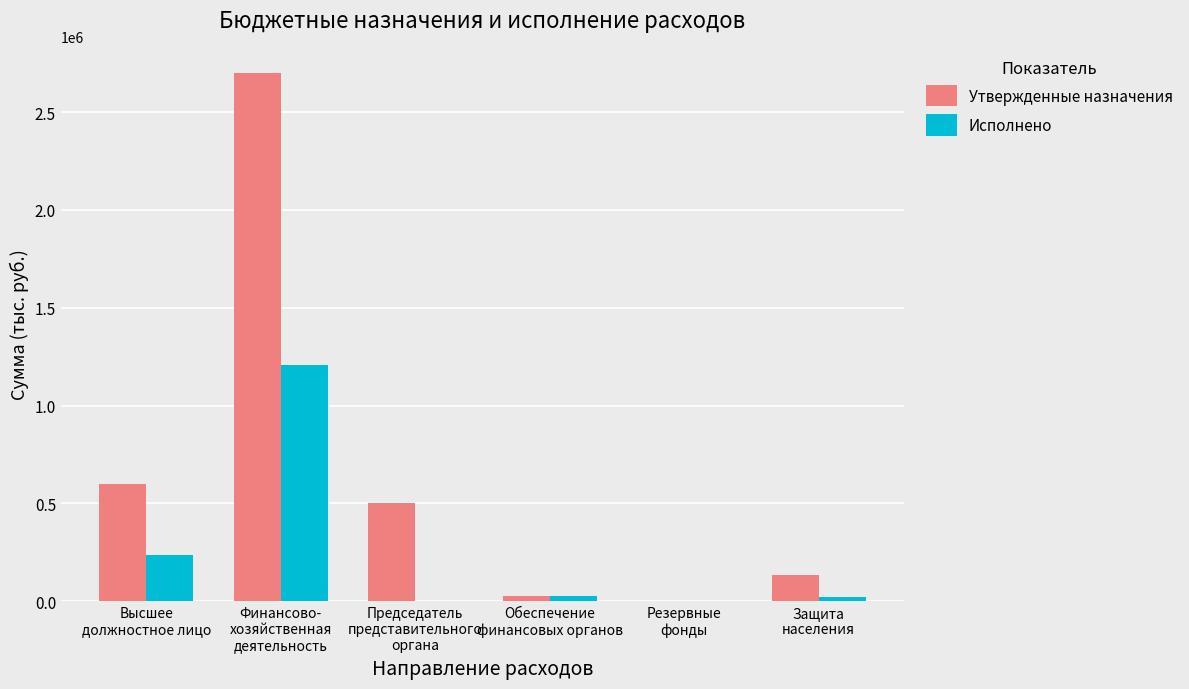

What are all the series names shown in the legend?

Утвержденные назначения, Исполнено